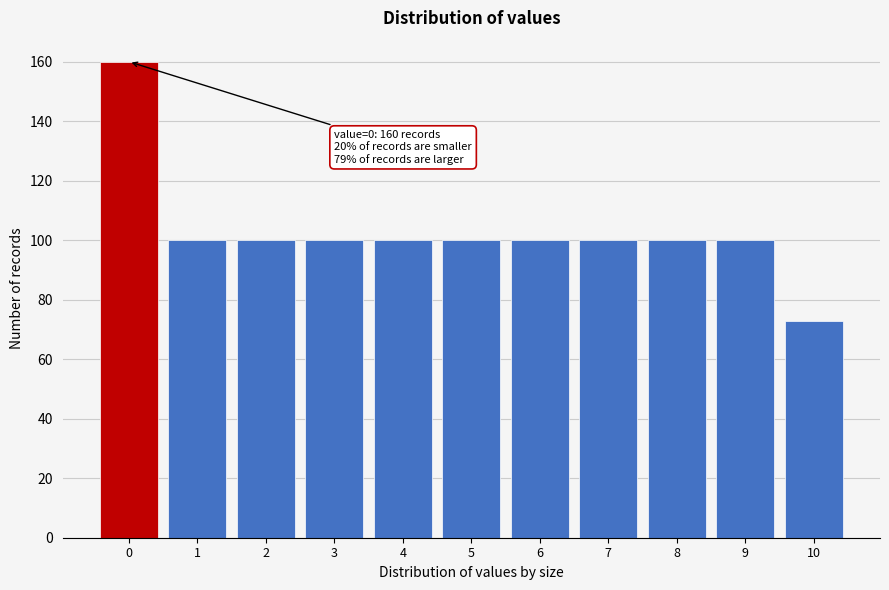

Reading left to right, list all the values displayed in this chart.

0=160	1=100	2=100	3=100	4=100	5=100	6=100	7=100	8=100	9=100	10=73